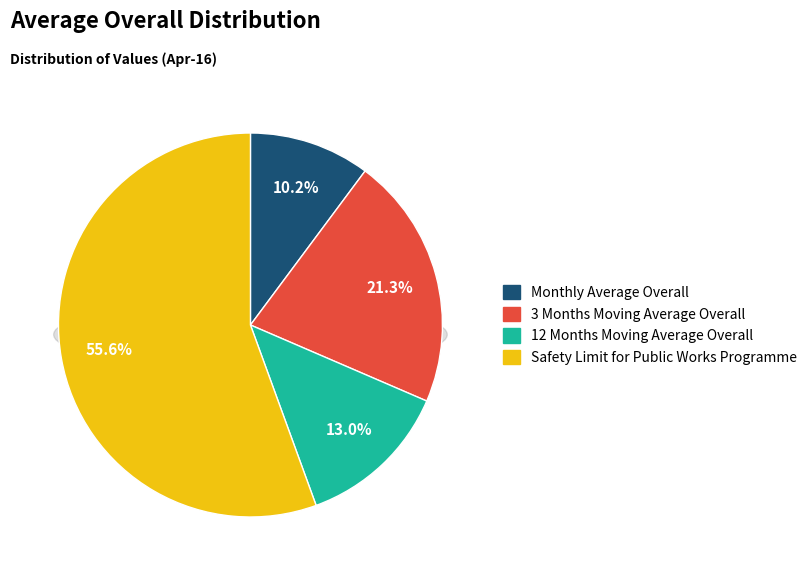

What portion of the pie excludes Safety Limit for Public Works Programme?

44.4%